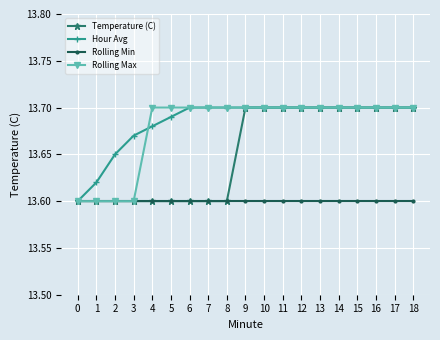

Which series changed the most between 2 and 8?

Rolling Max